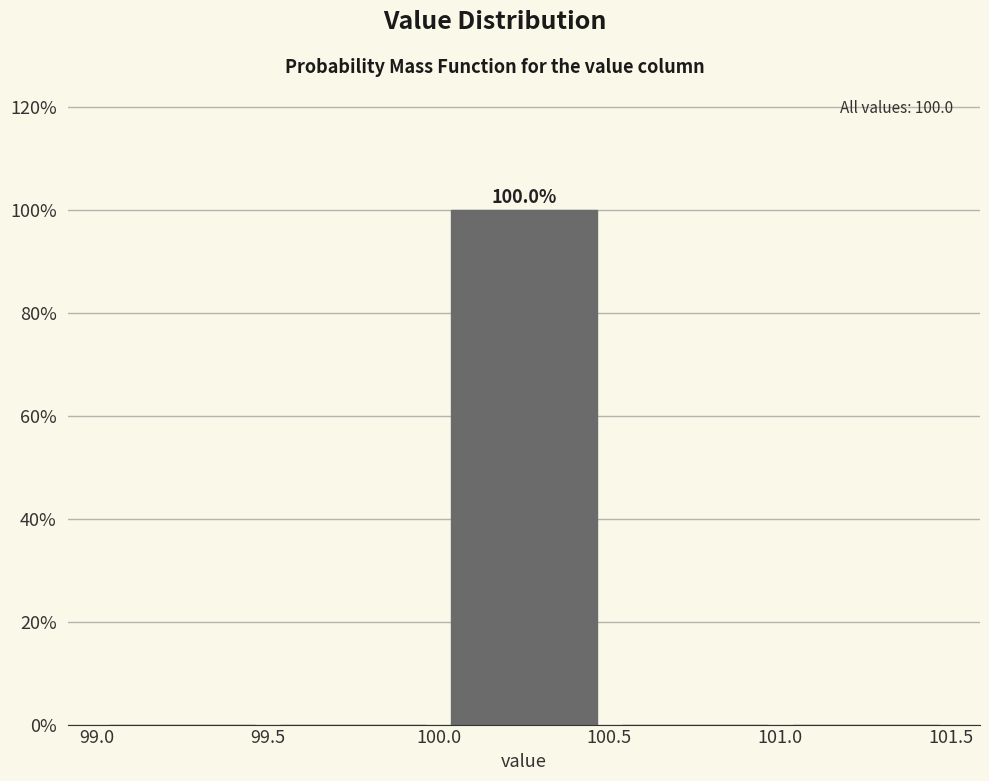

Which range on the x-axis has the tallest bar?

100.0 to 100.5